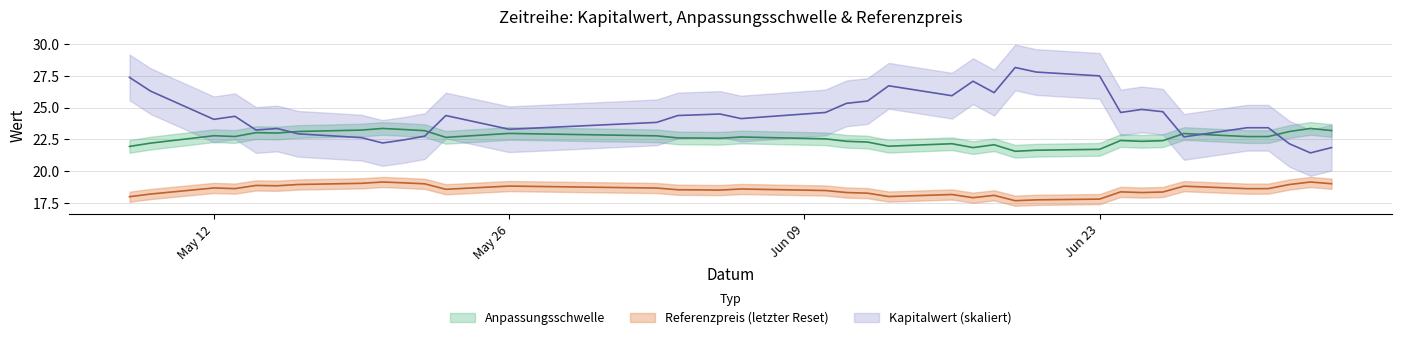

What is the difference between the Anpassungsschwelle values at 25 and 21?

0.1